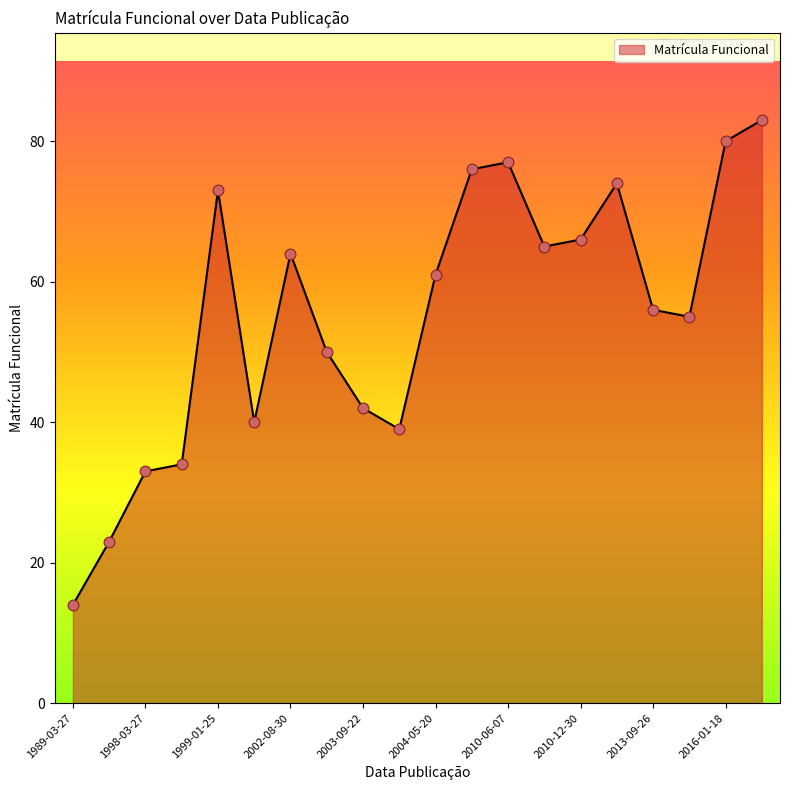

What is the difference between the maximum and minimum values?

69